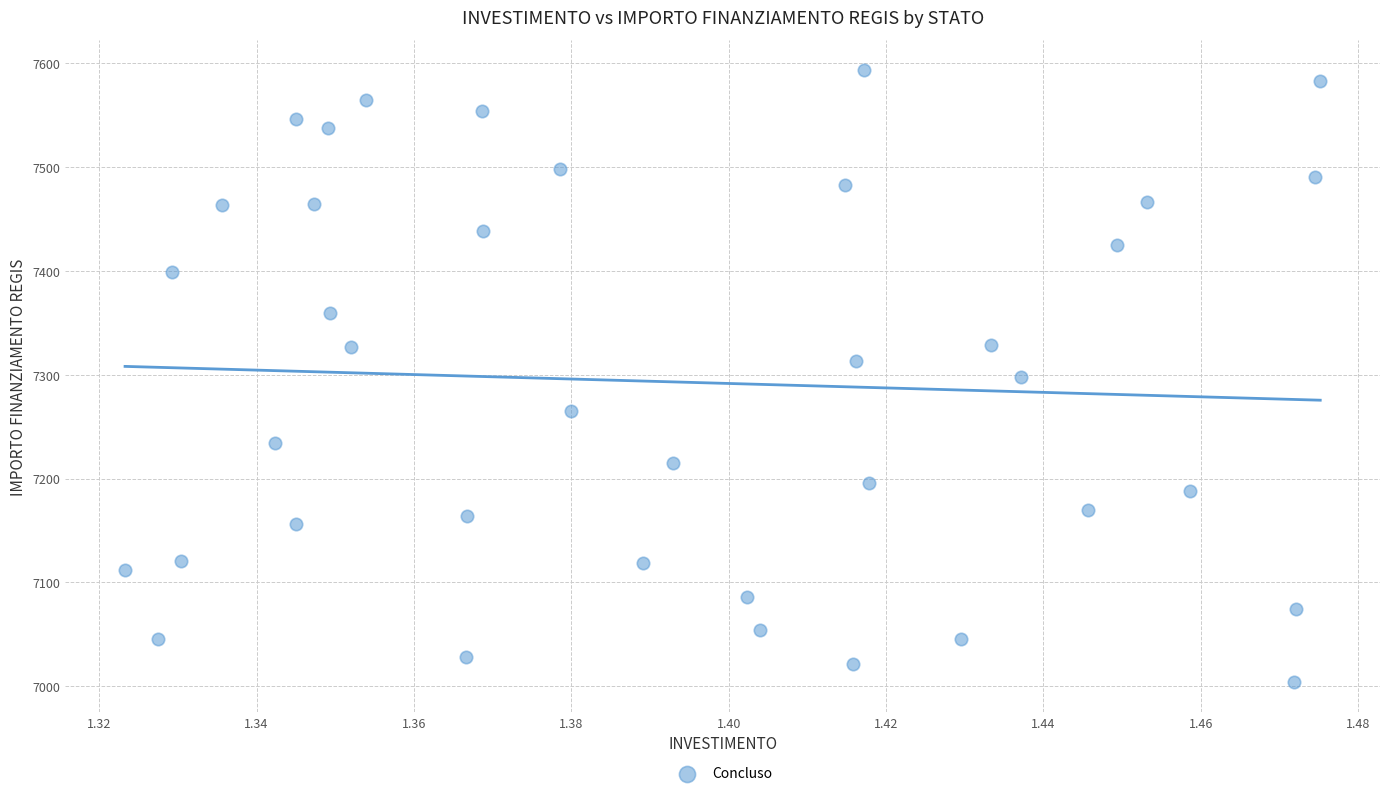

What is the range of Y values (max minus min)?

588.8